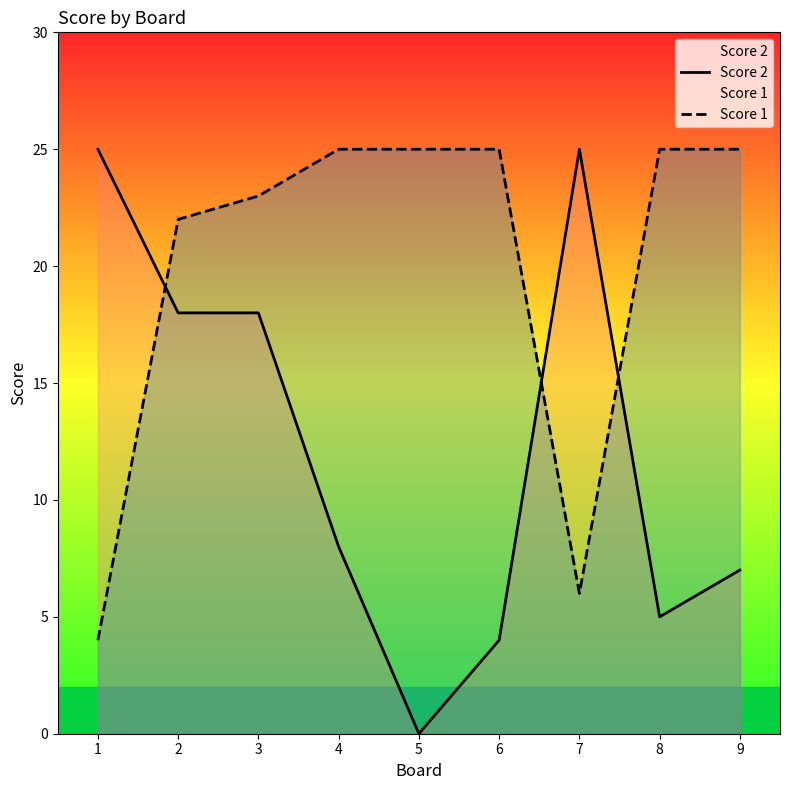

What is the value of the Score 2 point at the 8th from the left?

5